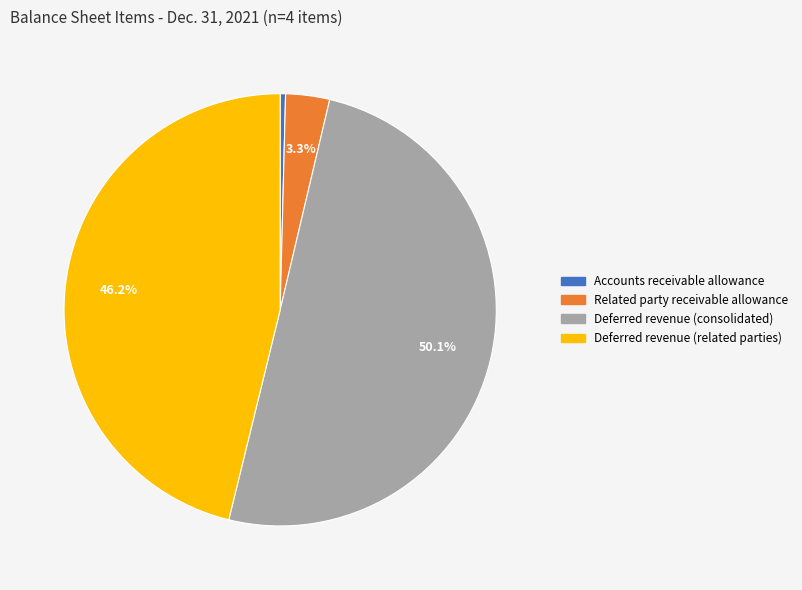

Does Related party receivable allowance account for over 50% of the chart?

No